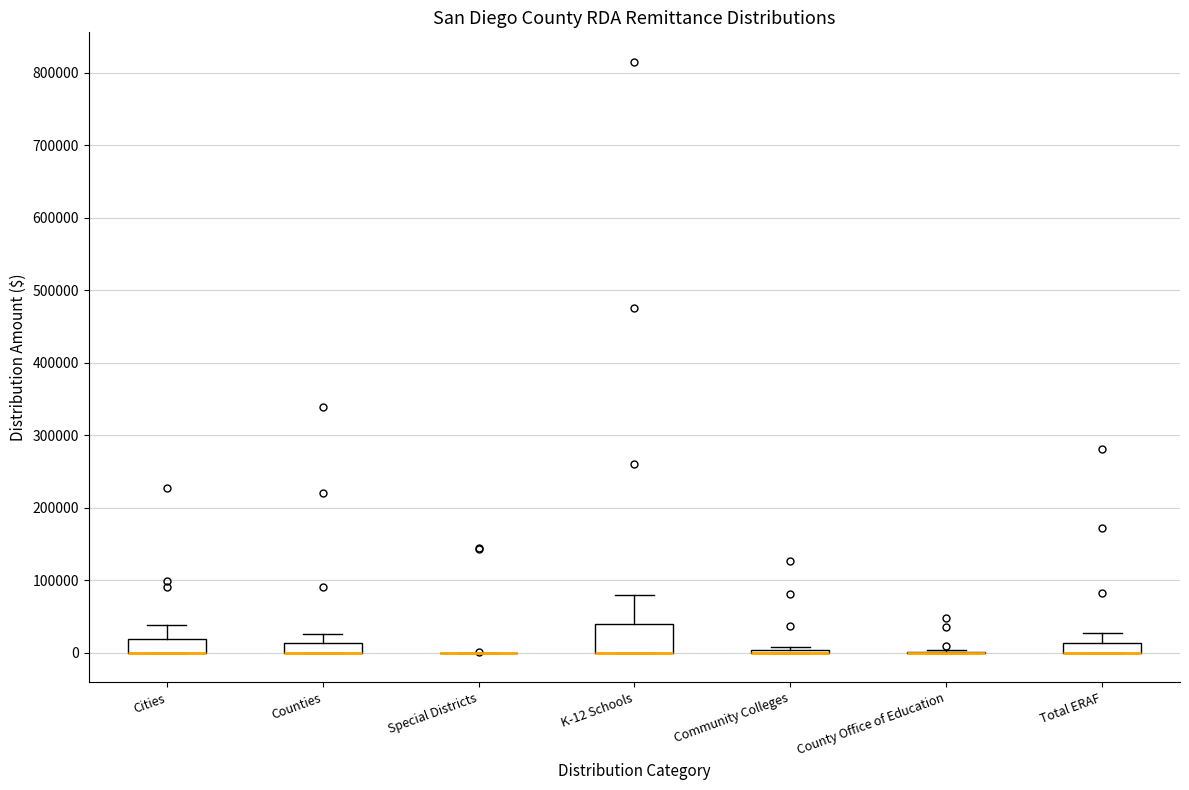

Which box is the tallest, from its lower edge to its upper edge?

K-12 Schools